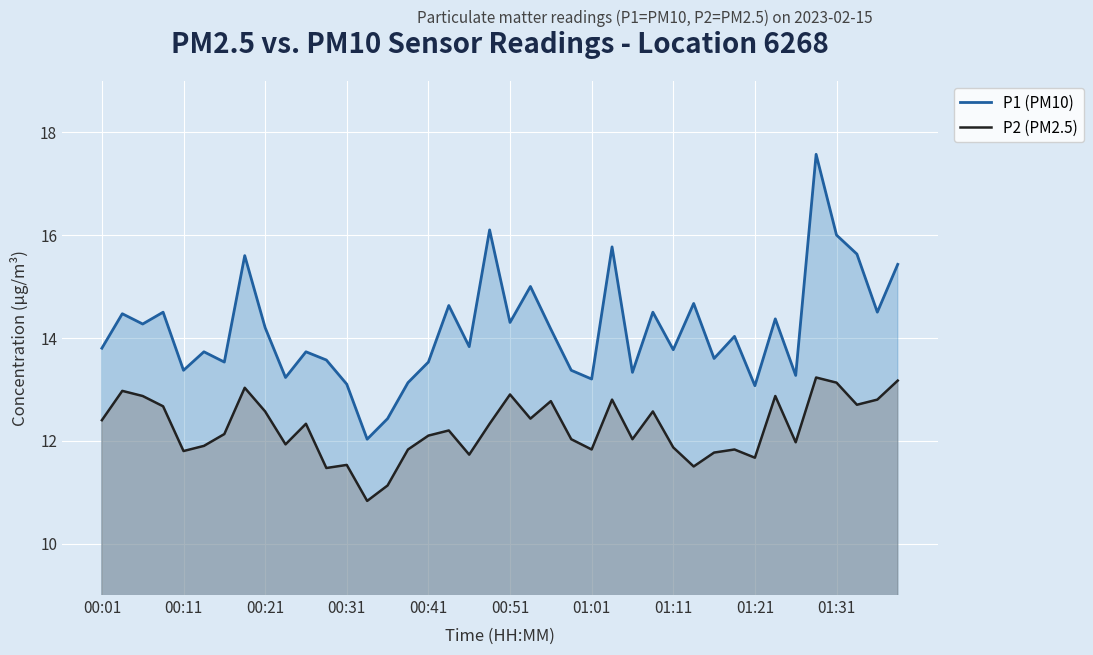

True or false: P2 (PM2.5) and P1 (PM10) intersect in this chart.

False